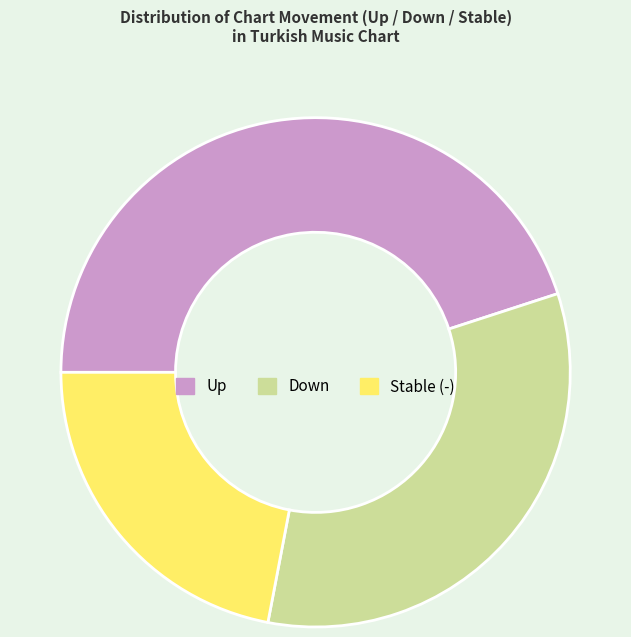

Count the number of slices in the pie.

3